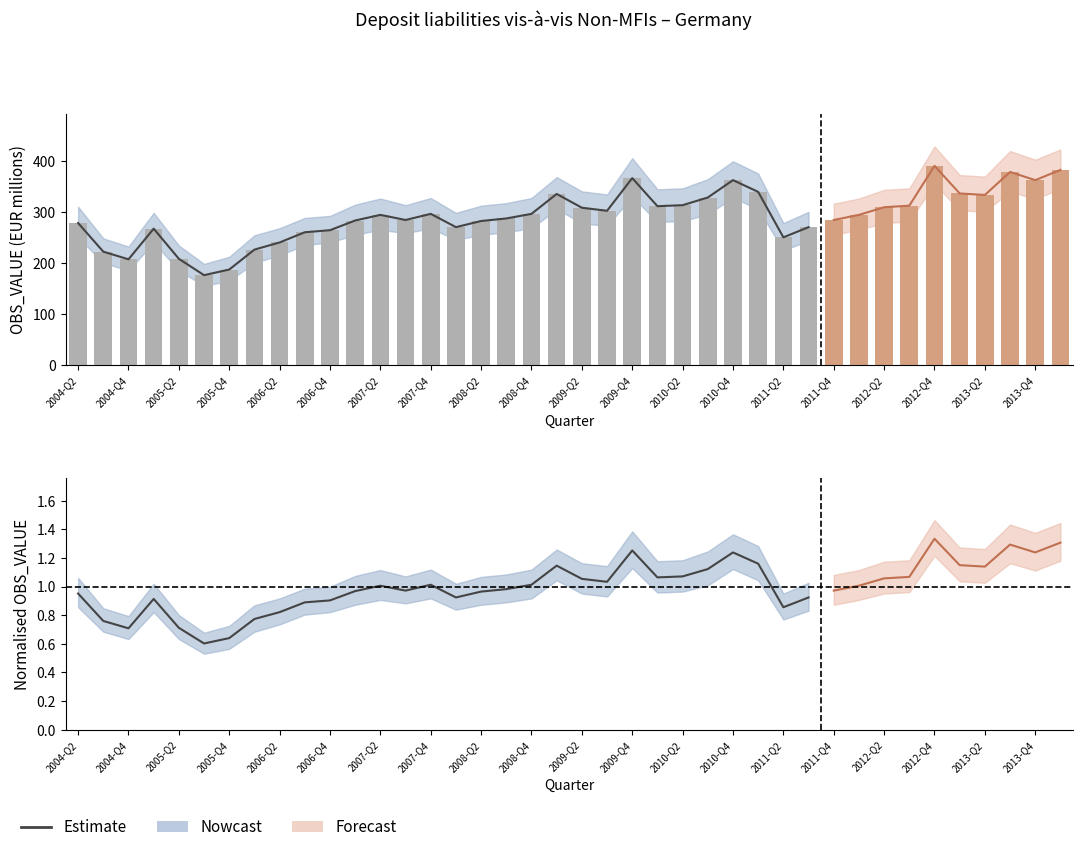

What is the average value?

0.9